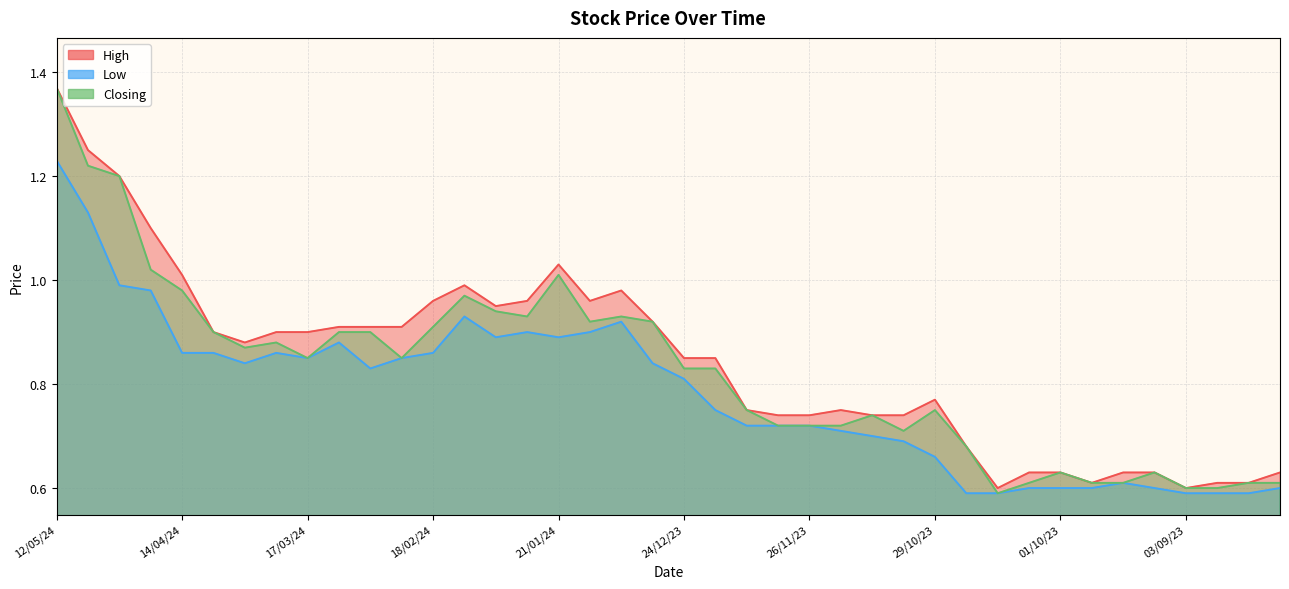

Does the chart display data point markers on the line(s)?

No